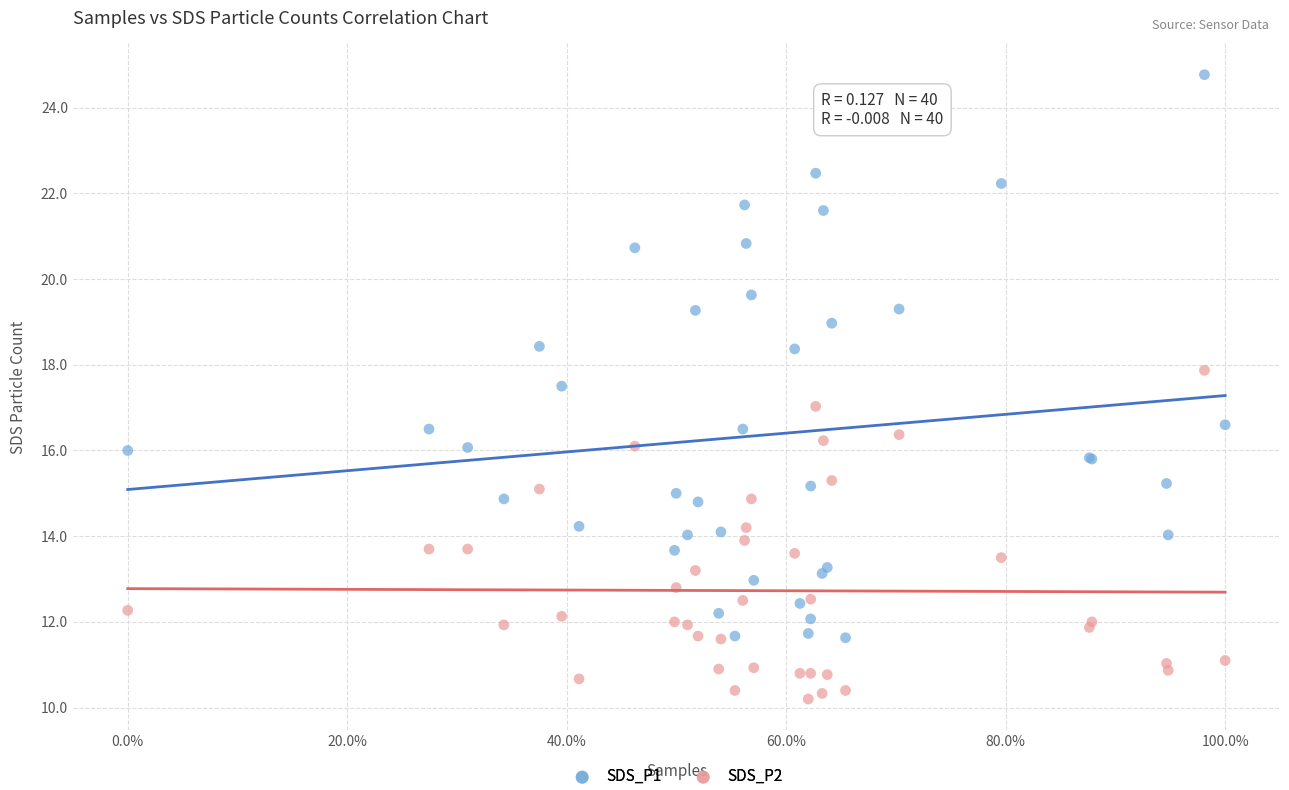

Which series has the largest Y range (max minus min)?

SDS_P1